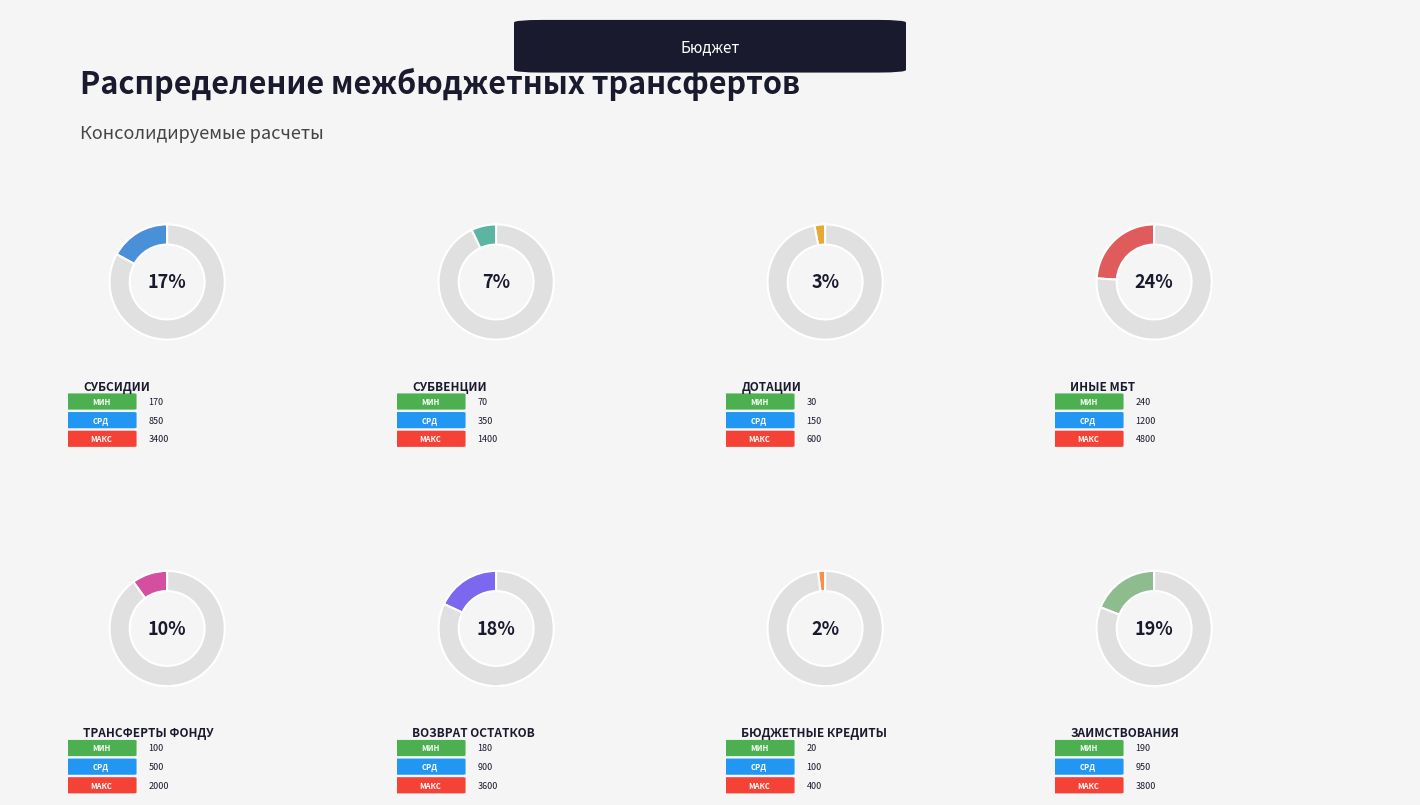

To the nearest percent, what portion does возврат неиспользованных остатков represent?

18%